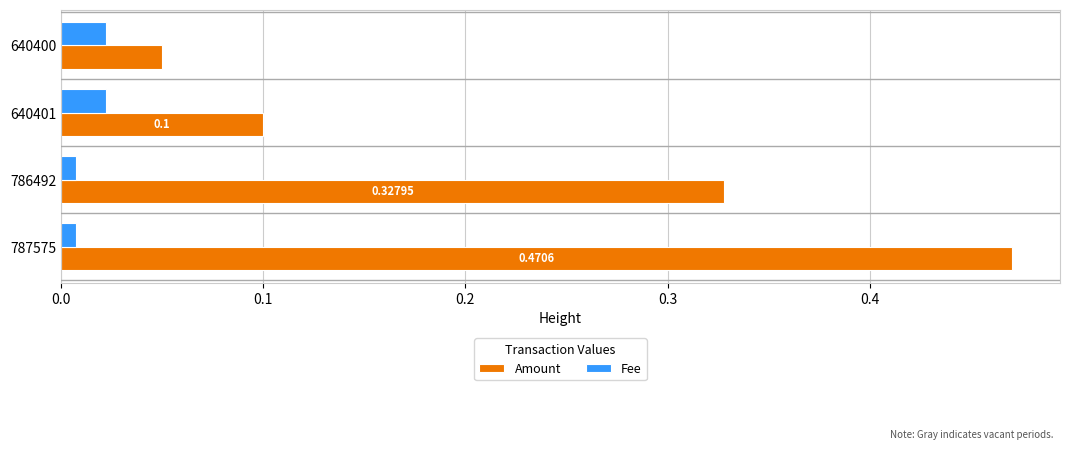

At how many categories does at least one series exceed 0?

4